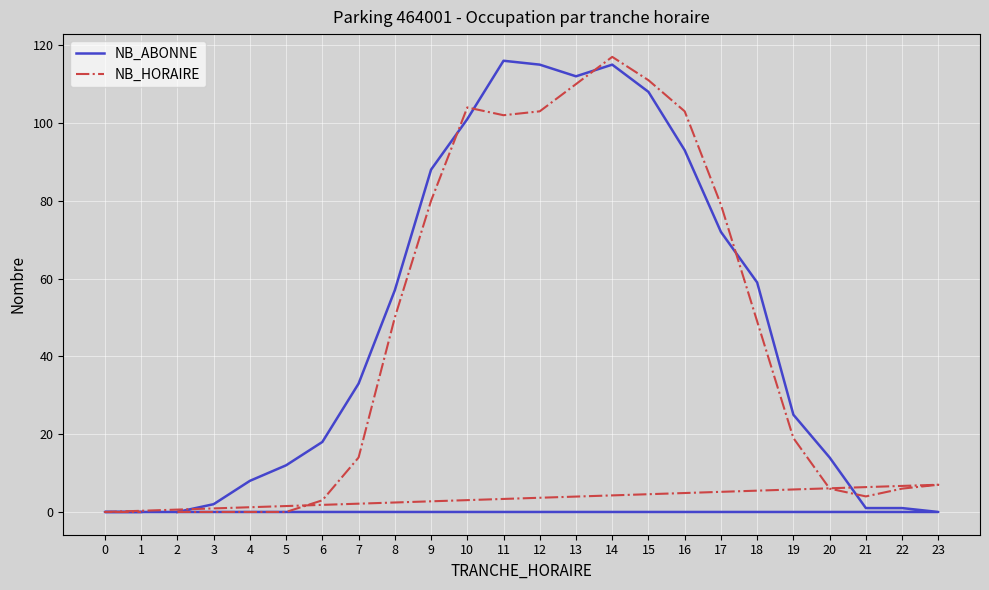

Is this an area chart (filled region under the line)?

No